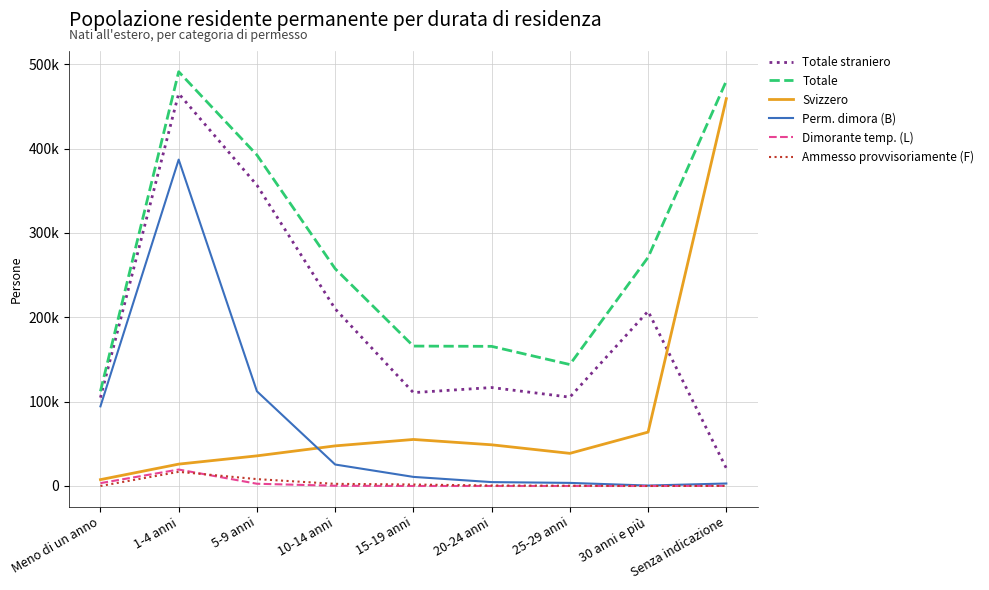

Does the chart display data point markers on the line(s)?

No